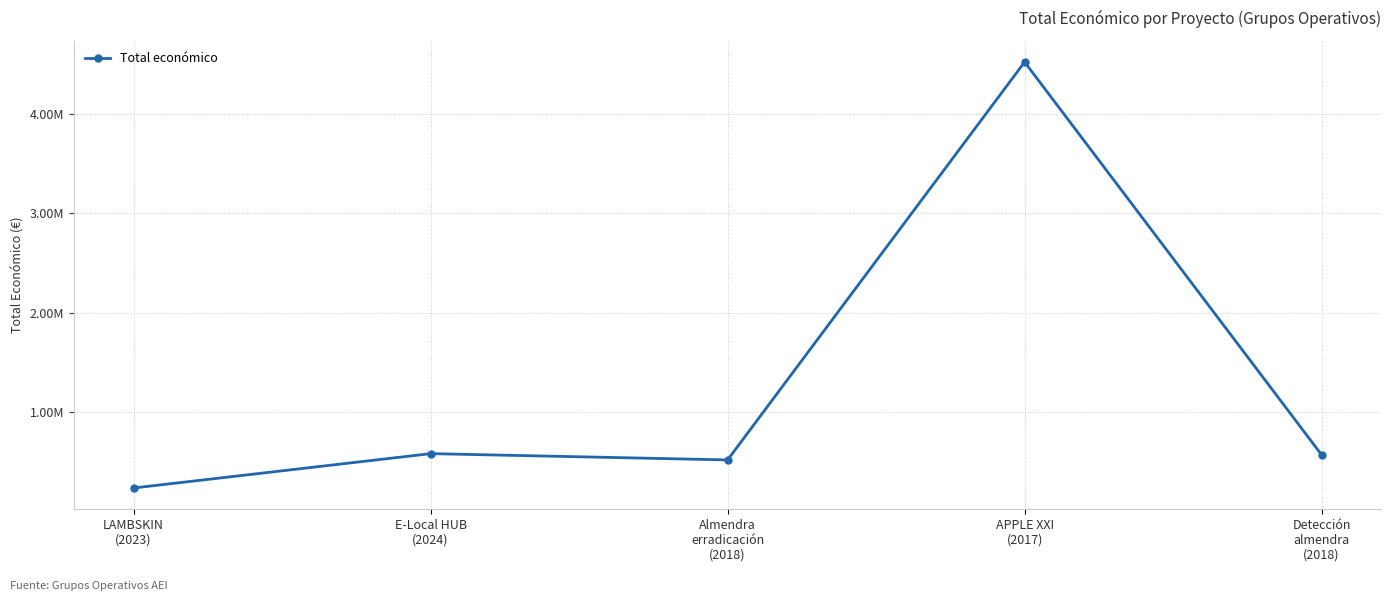

Which category has the lowest value across all series?

LAMBSKIN
(2023)